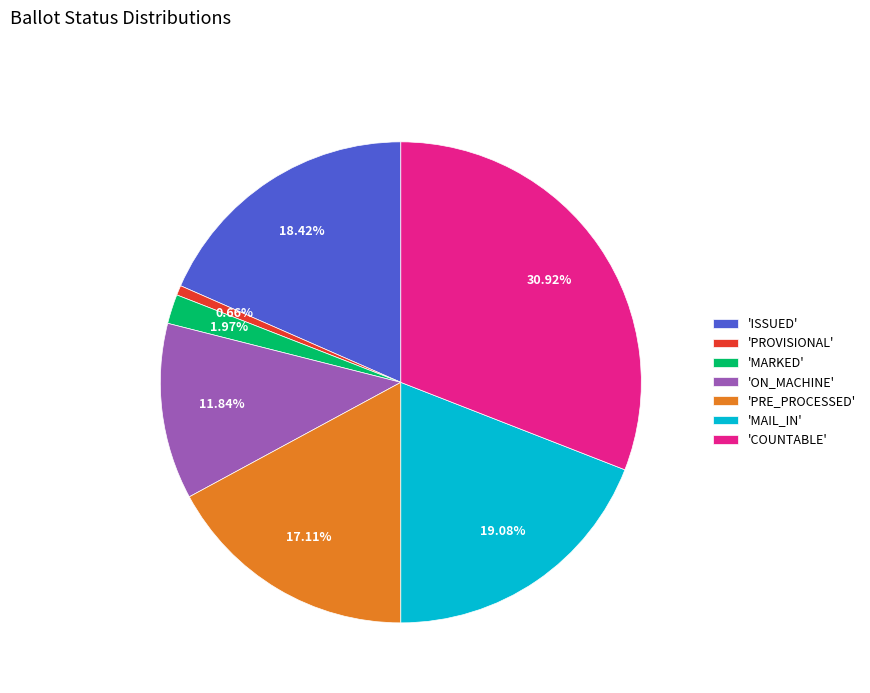

Is there a majority slice in this chart?

No